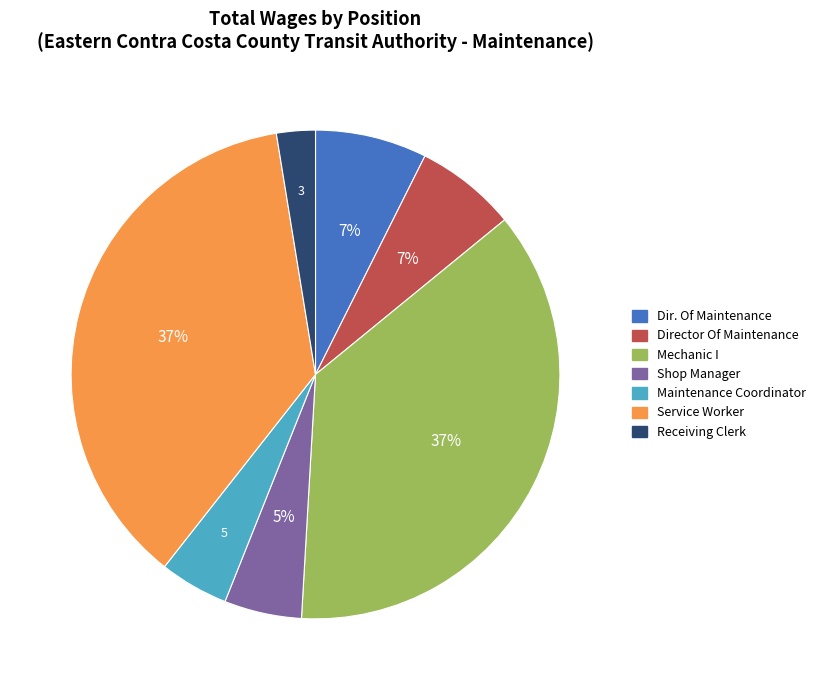

What percentage is the Director Of Maintenance slice, to the nearest percent?

7%